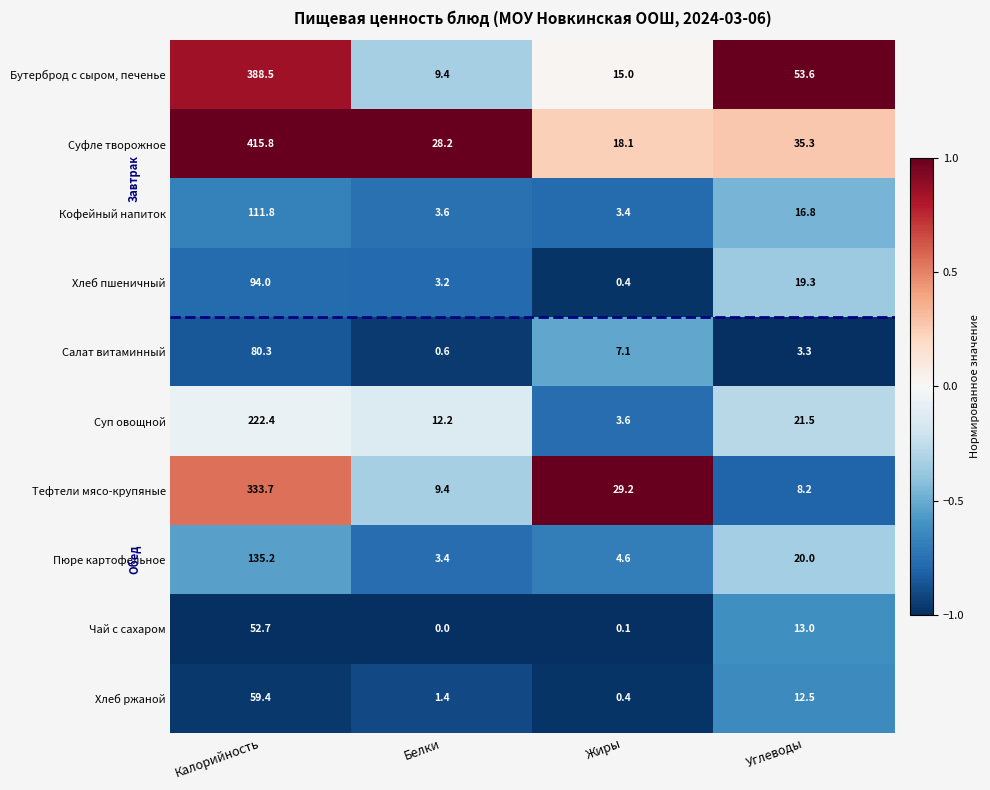

What is the sum of the Салат витаминный values at Белки and Жиры?

7.7